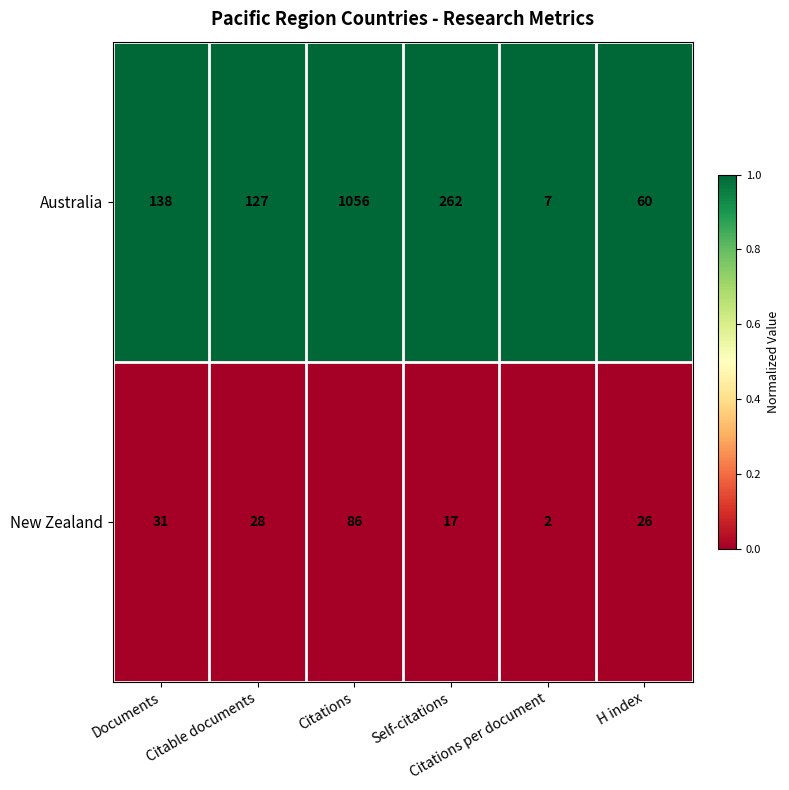

At which category is the sum across all series the highest?

Citations